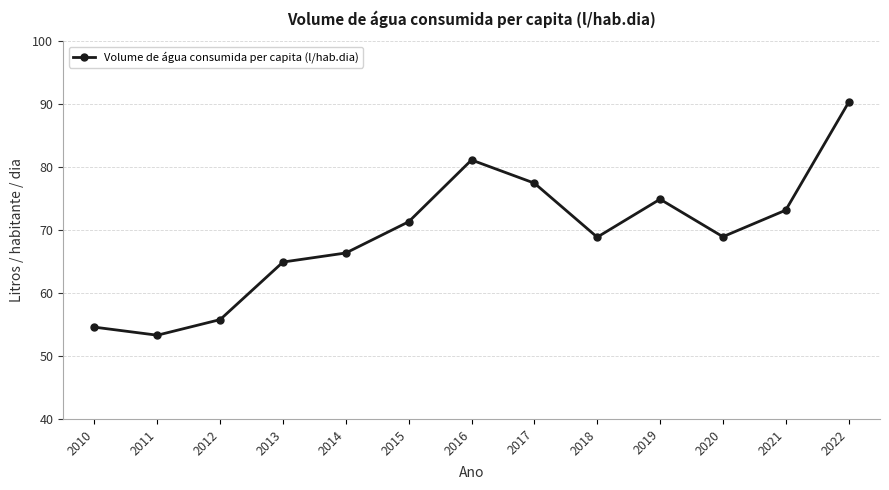

At which label does the data first exceed 68?

2015